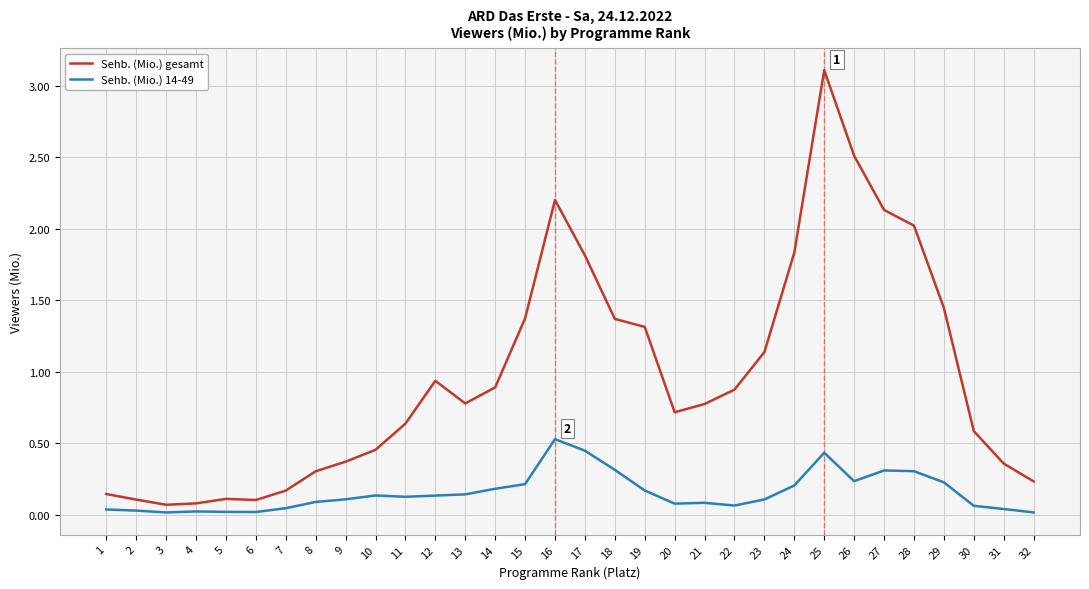

True or false: Sehb. (Mio.) 14-49 and Sehb. (Mio.) gesamt intersect in this chart.

False